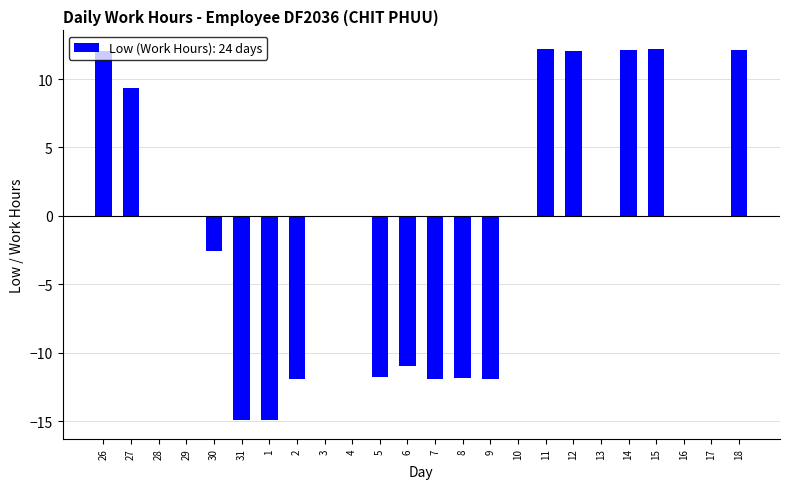

What is the sum of all values?

-20.7